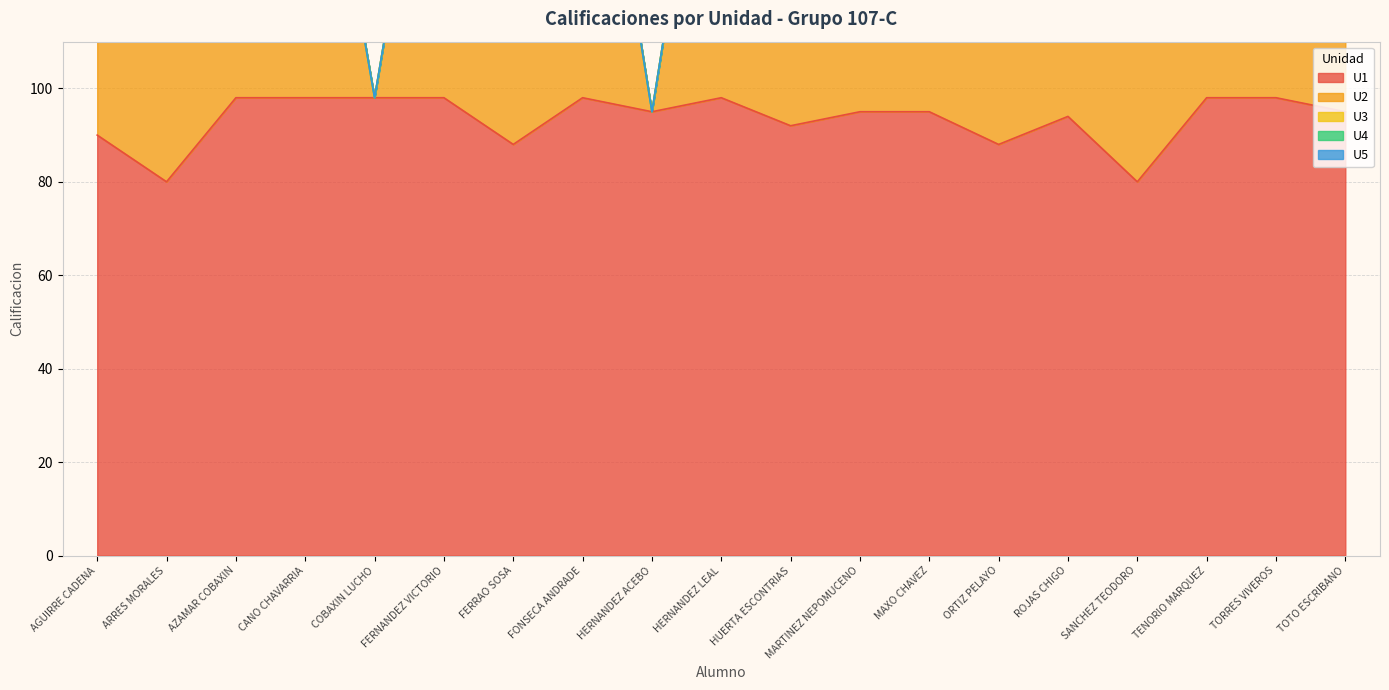

At TENORIO MARQUEZ, list the series in order from largest to smallest.

U1, U2, U3, U4, U5